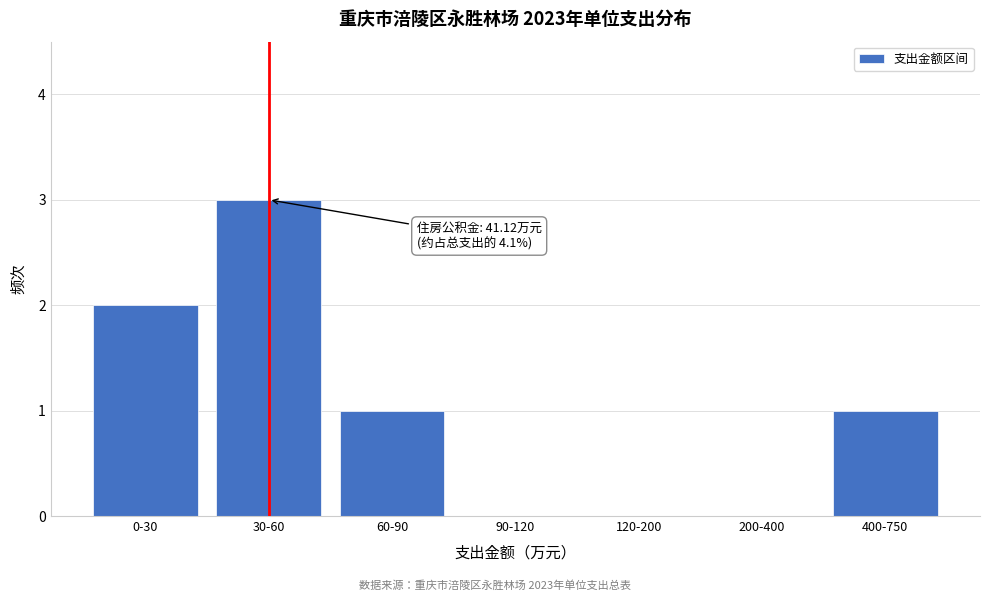

Reading left to right, extract all data points from this chart.

0-30=2	30-60=3	60-90=1	90-120=0	120-200=0	200-400=0	400-750=1